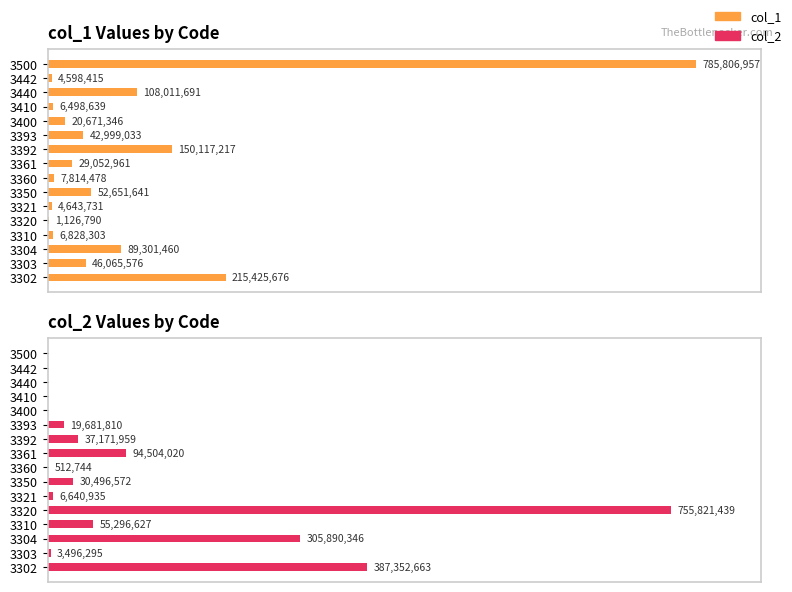

Reading right to left, transcribe all the data shown in this chart.

col_1: 785806957	4598415	108011691	6498639	20671346	42999033	150117217	29052961	7814478	52651641	4643731	1126790	6828303	89301460	46065576	215425676
col_2: 0	0	0	0	0	19681810	37171959	94504020	512744	30496572	6640935	755821439	55296627	305890346	3496295	387352663